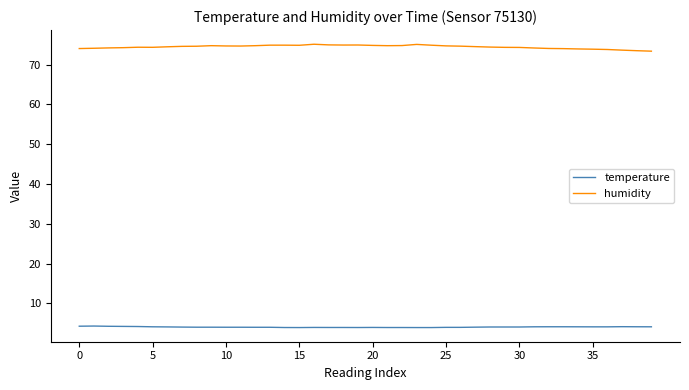

Which series has the largest total across all categories?

humidity